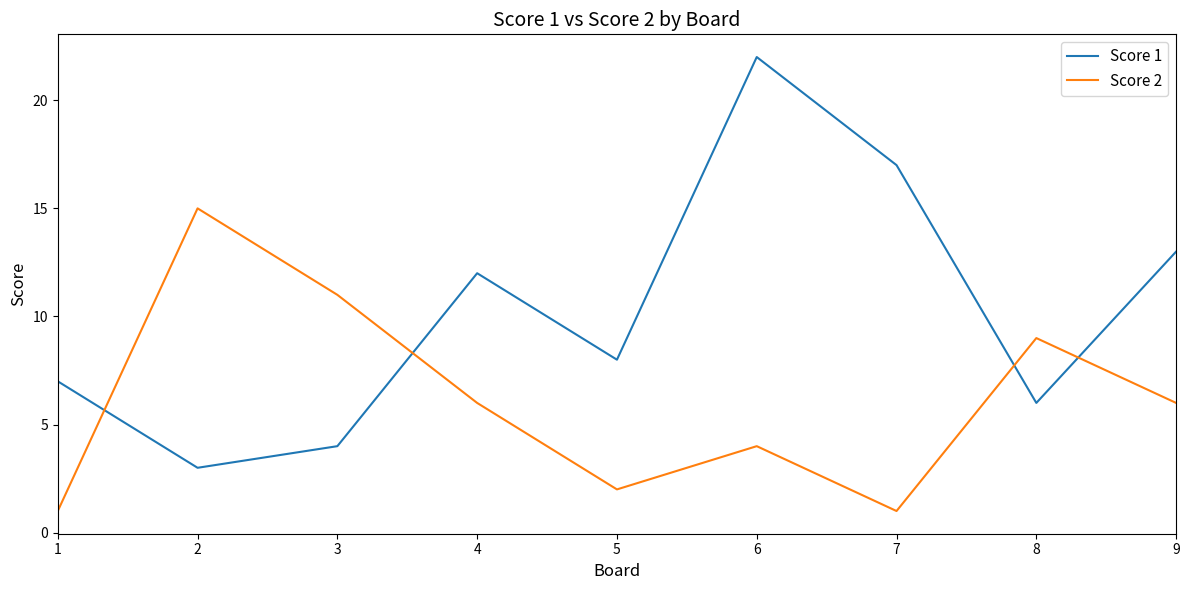

Between 1 and 8, which series saw the biggest shift?

Score 2